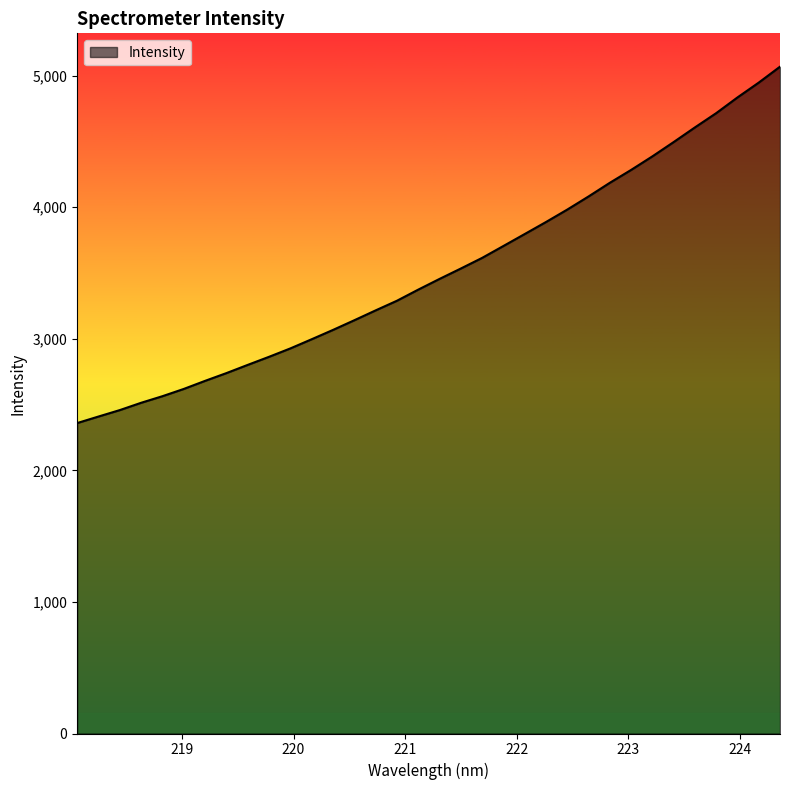

What is the minimum value shown in the chart?

2359.3